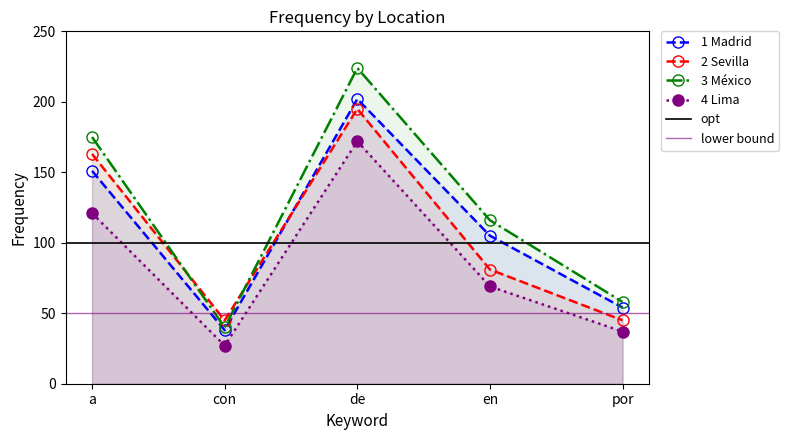

The 3 México series shows 40 at con. True or false?

True